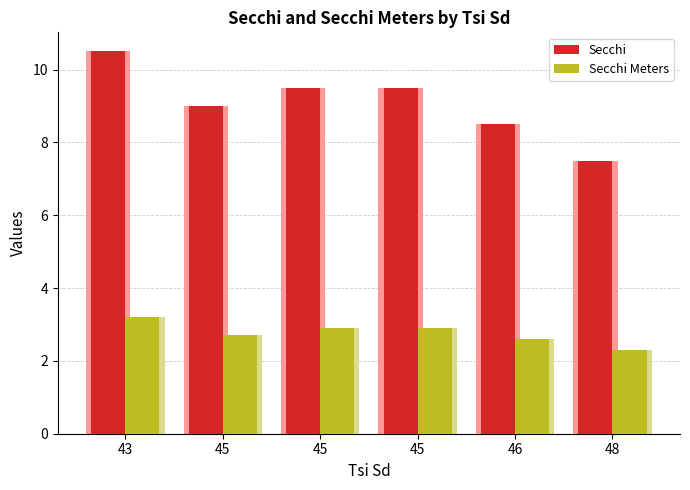

Which series has the largest range (max minus min)?

Secchi